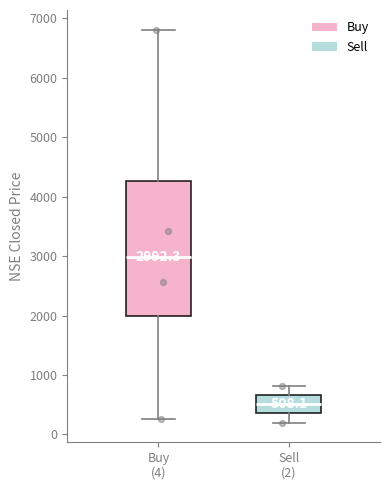

Which box has the lowest median line?

Sell (2)